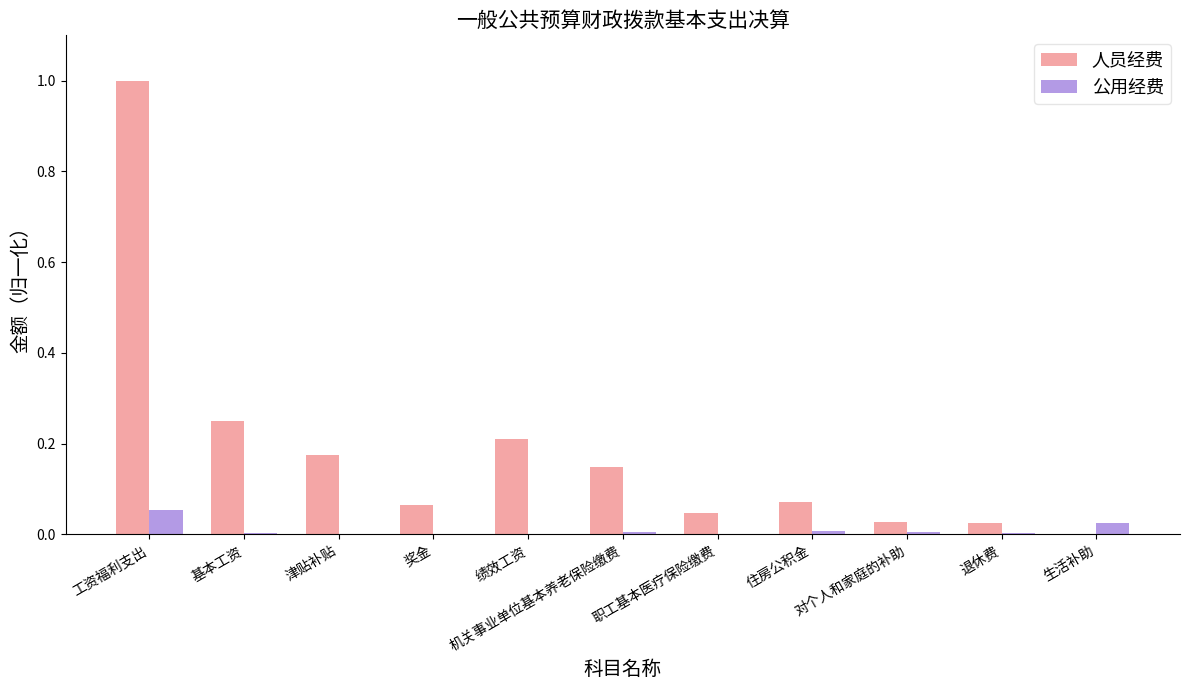

What is the sum of all 人员经费 values?

2.0